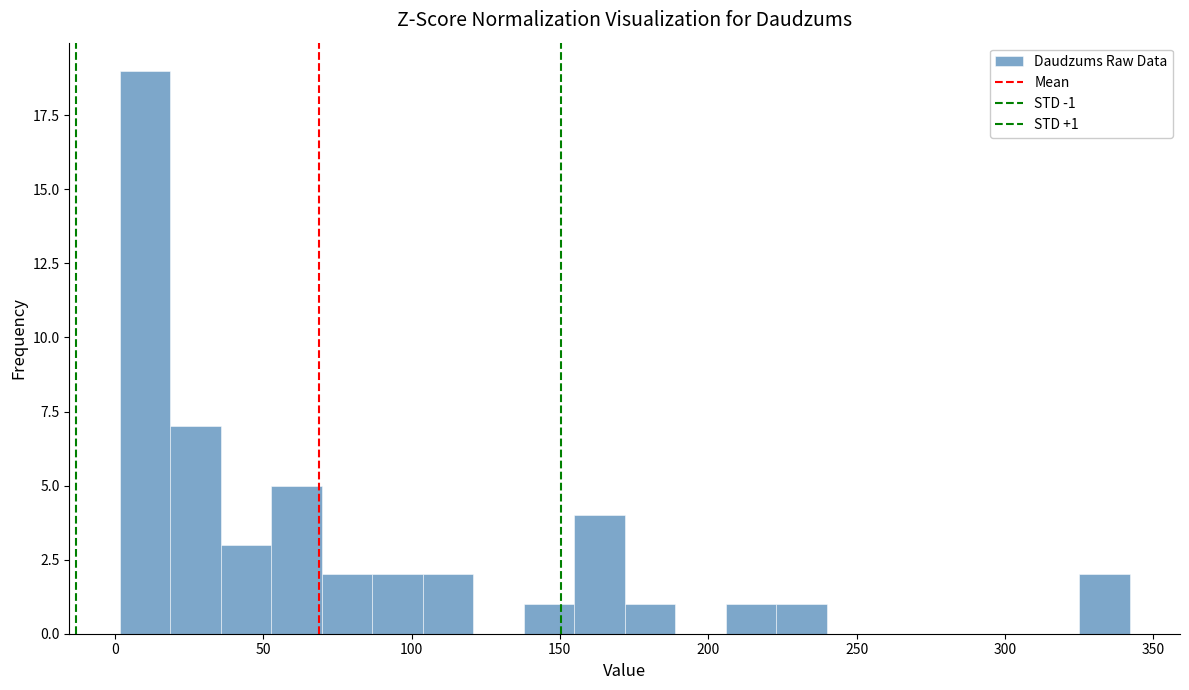

Read against the x-axis, roughly where is the centre of the tallest bar?

10